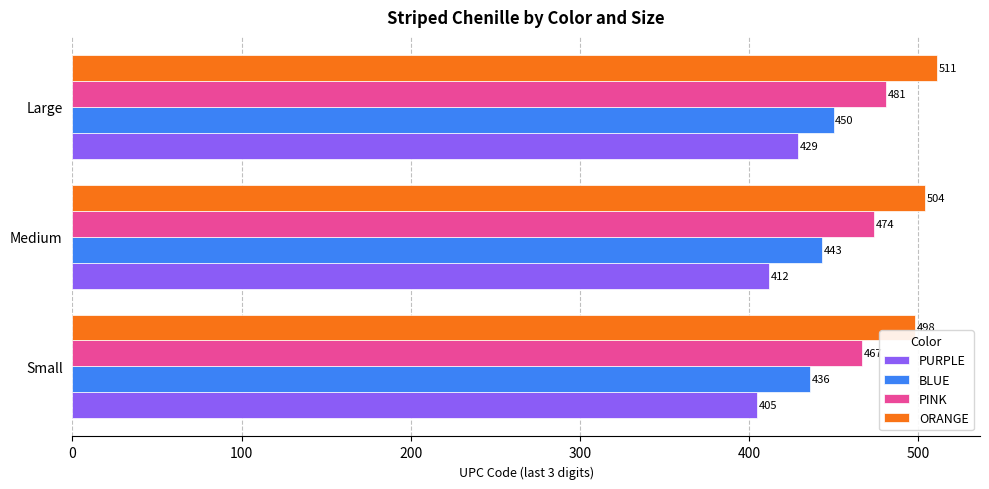

What is the difference between the maximum and second lowest values in the PURPLE series?

17